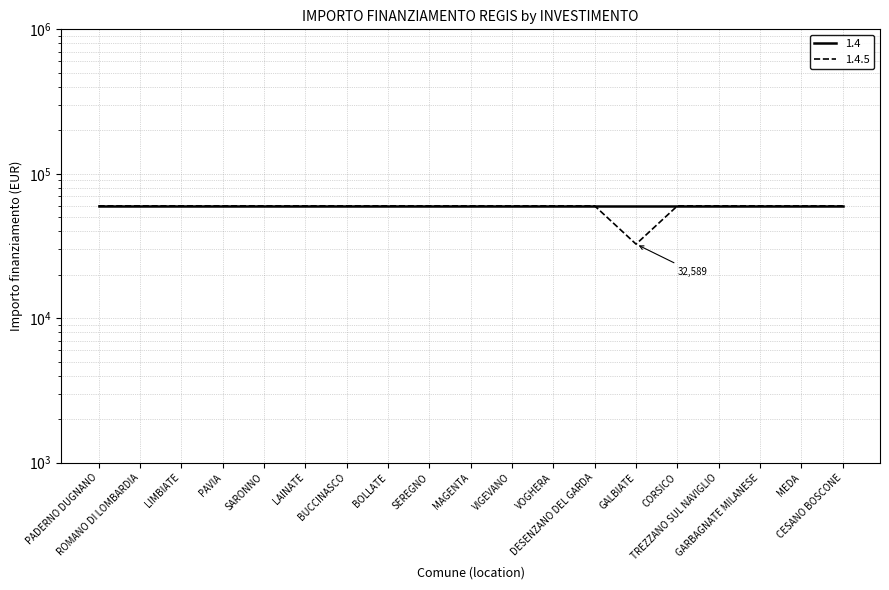

What position from the left is MEDA?

18